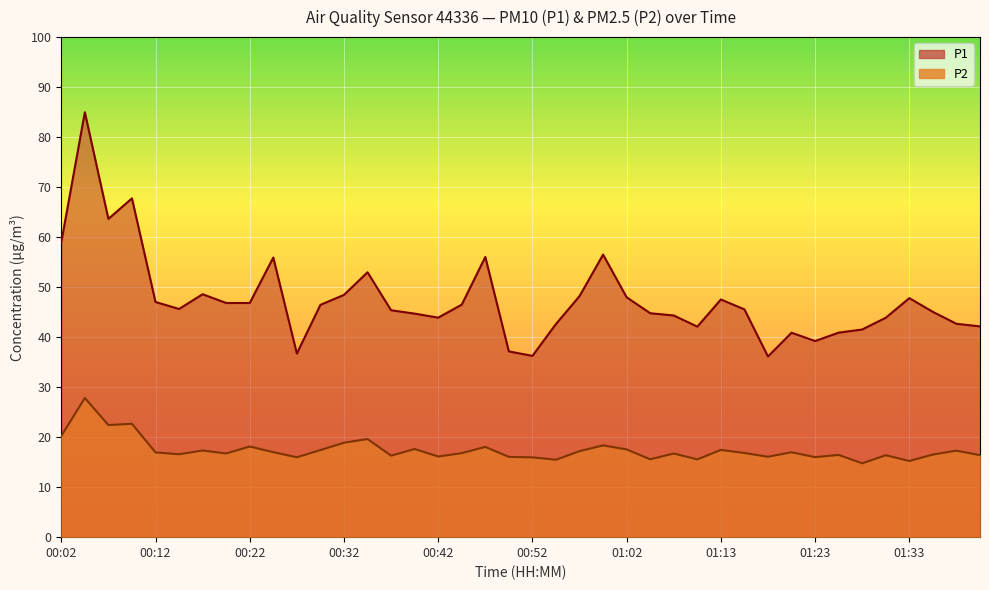

What is the average value of the P1 series?

47.5